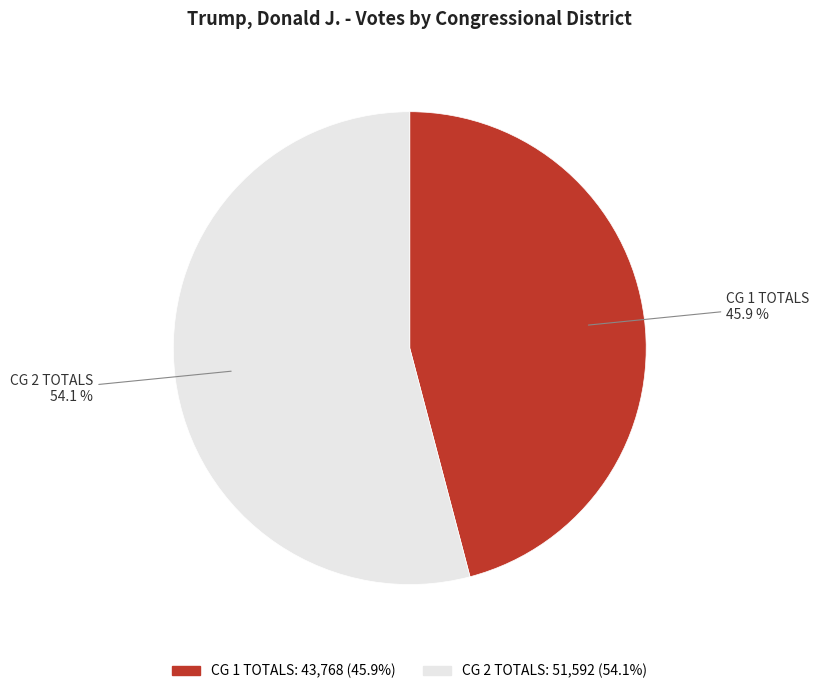

To the nearest percent, what is the difference between the CG 2 TOTALS and CG 1 TOTALS slice percentages?

8%